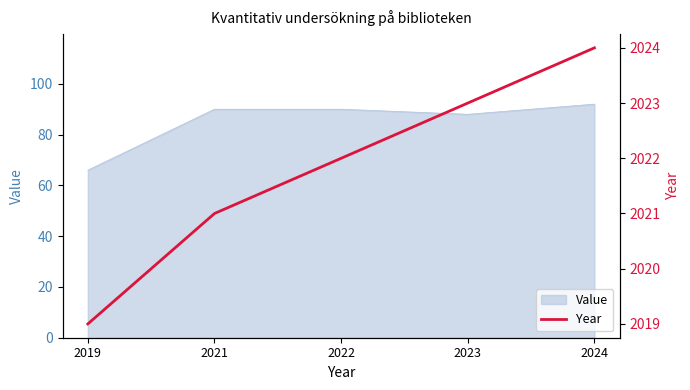

At which category does the chart reach its minimum across all series?

2019